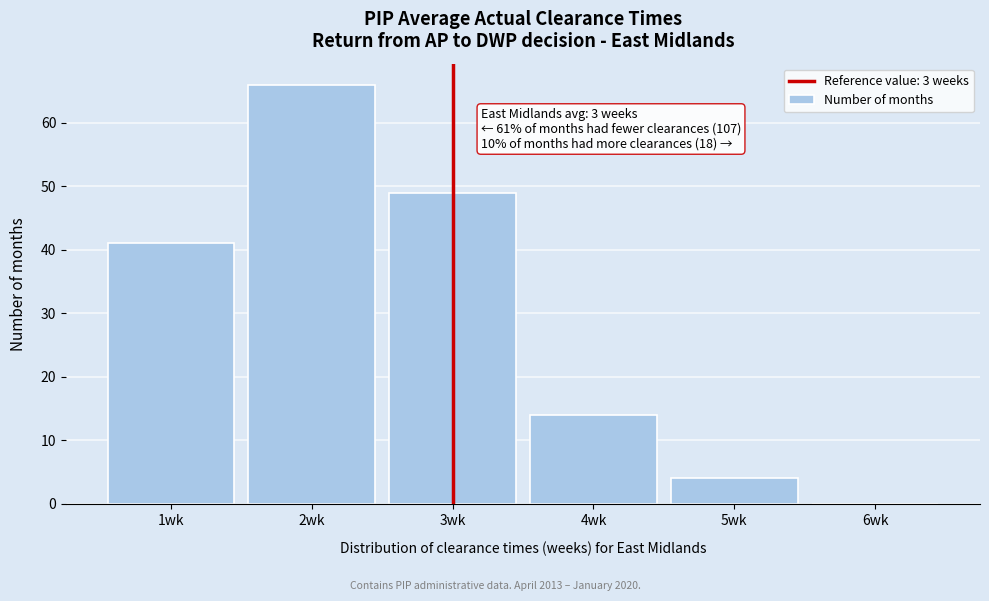

Over which range of the x-axis is the bar tallest?

1.5 to 2.5